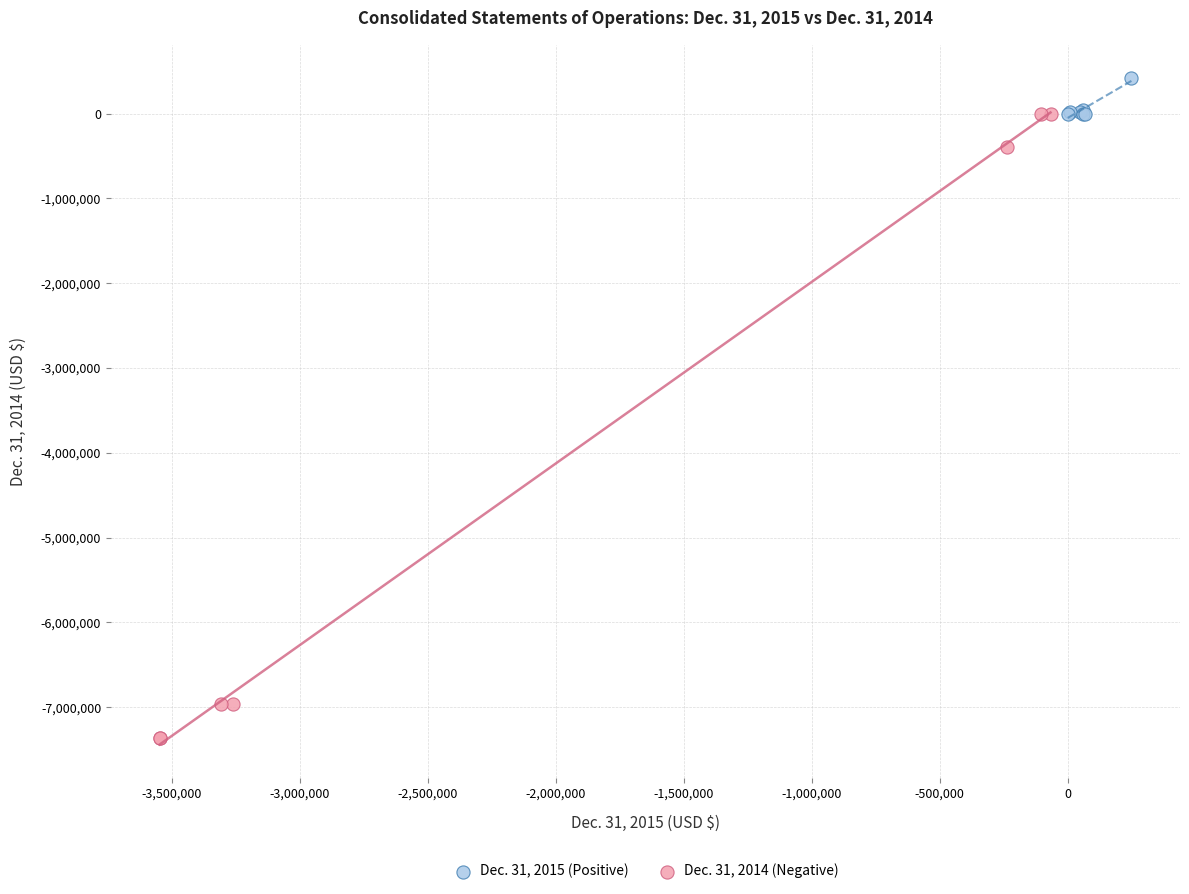

Which series contains the highest Y value?

Dec. 31, 2015 (Positive)